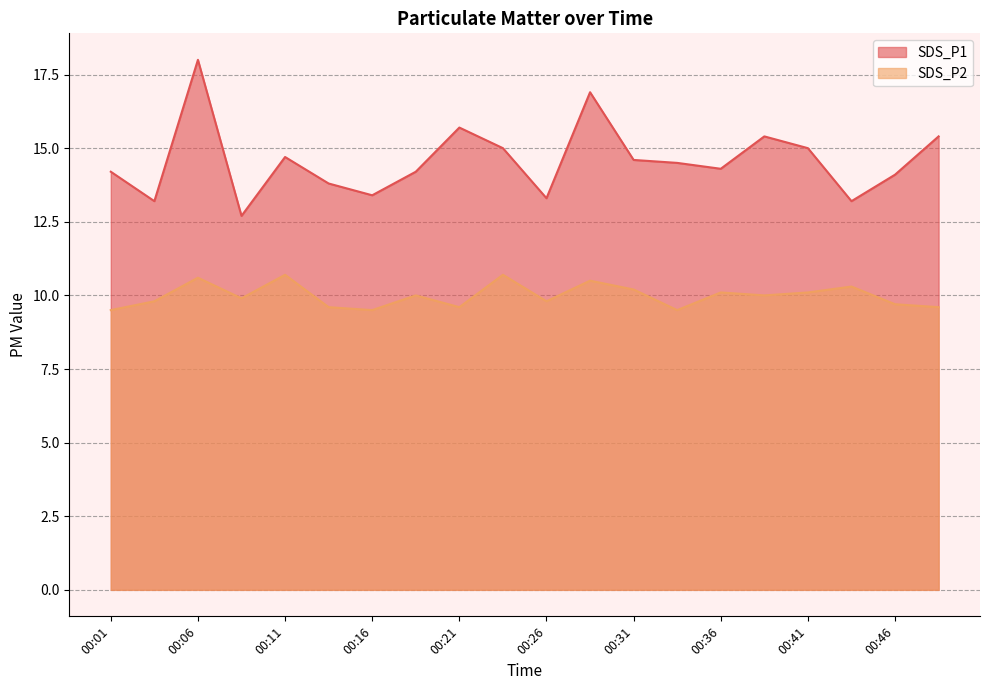

At which label does SDS_P1 first exceed 14?

00:01